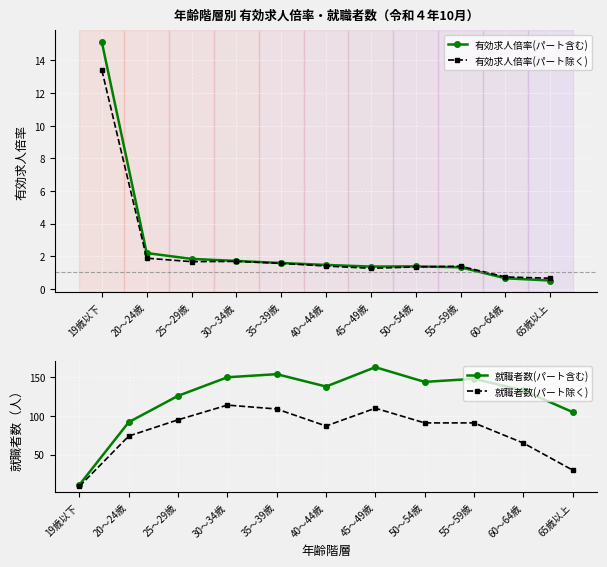

What is the label of the 1st point from the right?

65歳以上